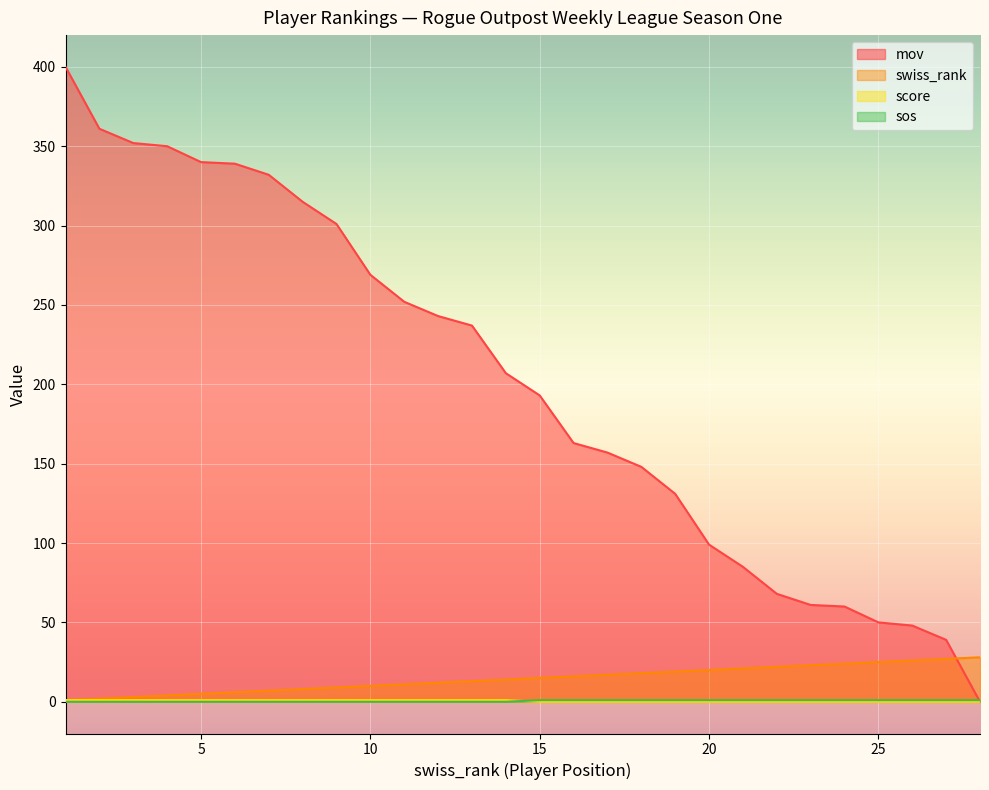

Rank the series by their maximum value, from highest to lowest.

mov, swiss_rank, score, sos